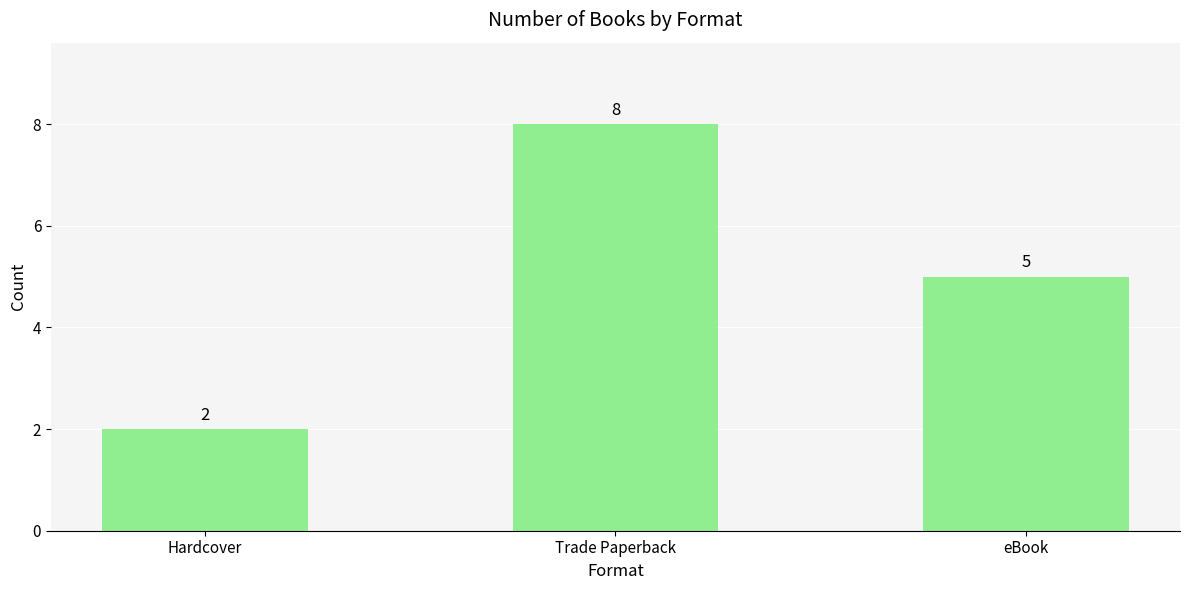

Reading left to right, extract all data points from this chart.

2	8	5